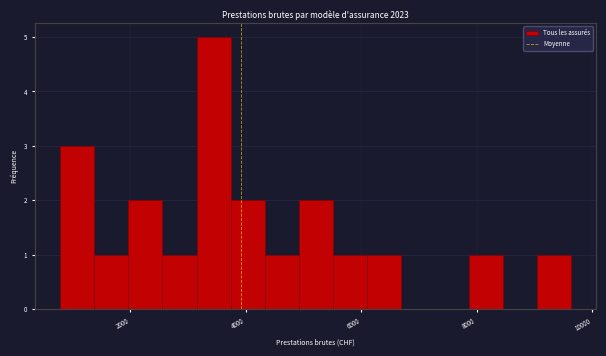

Read against the x-axis, roughly where is the centre of the tallest bar?

3400